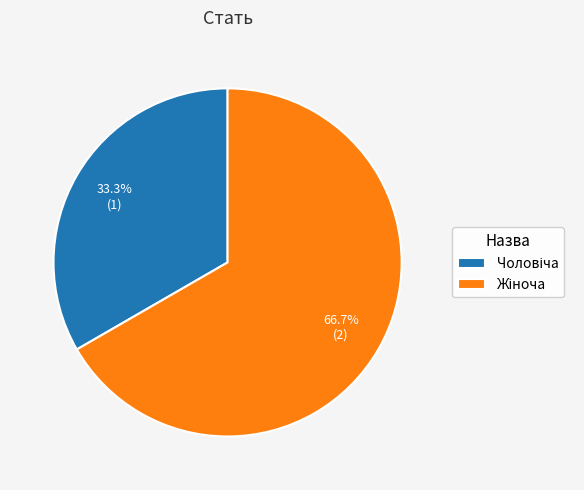

Is there a majority slice in this chart?

Yes